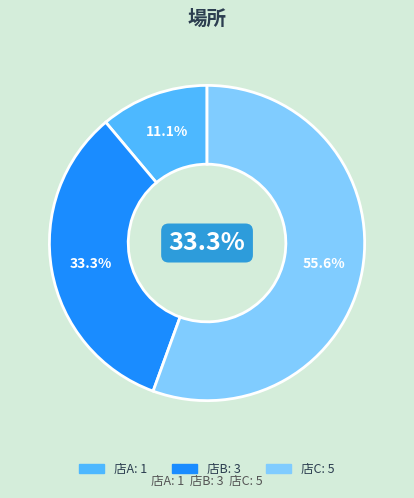

To the nearest percent, what is the difference between the largest and smallest slice percentages?

44%